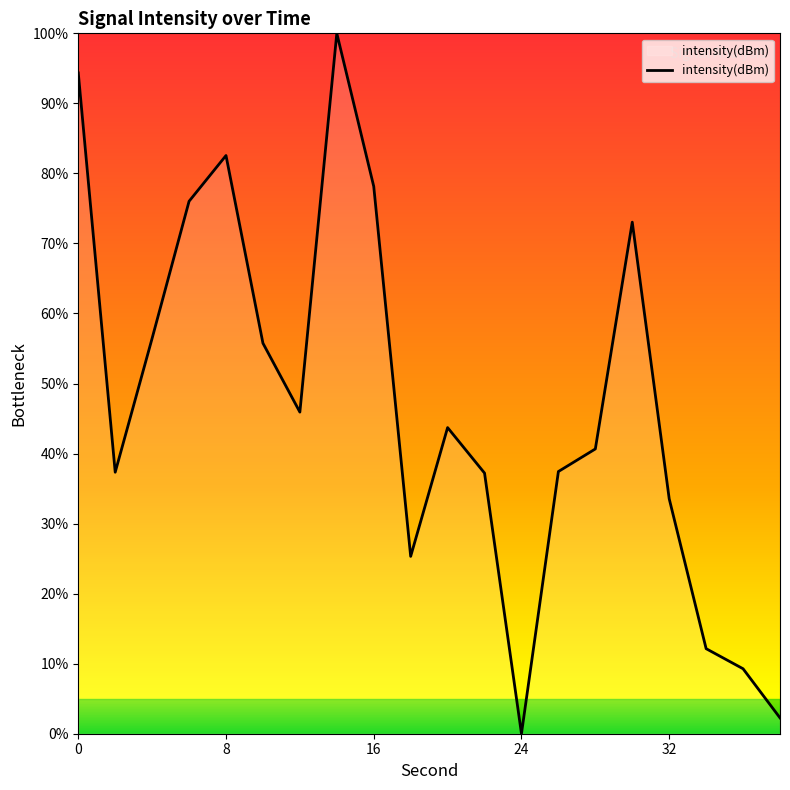

Is this an area chart (filled region under the line)?

No